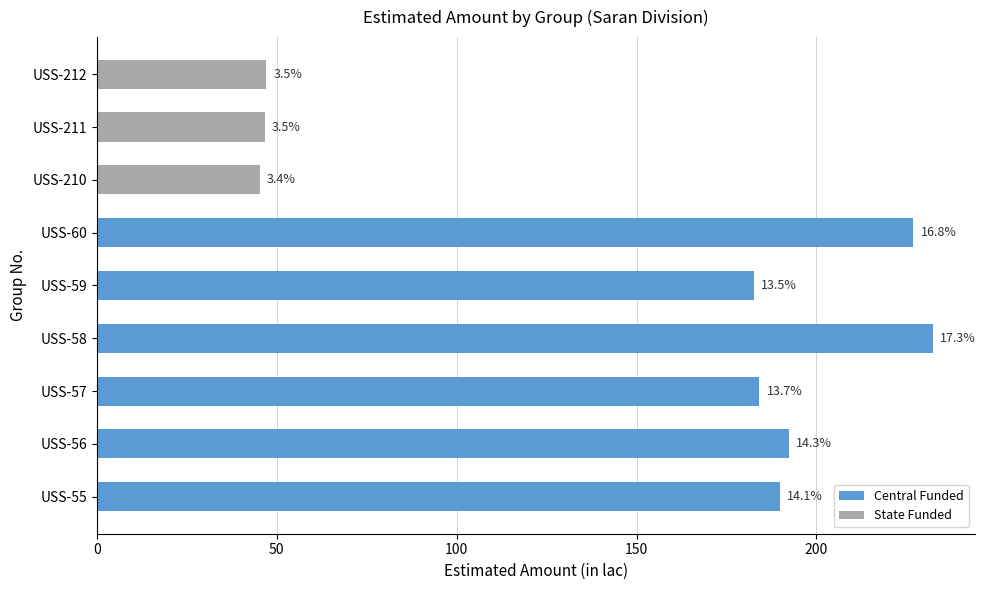

How many bars are there in total?

9